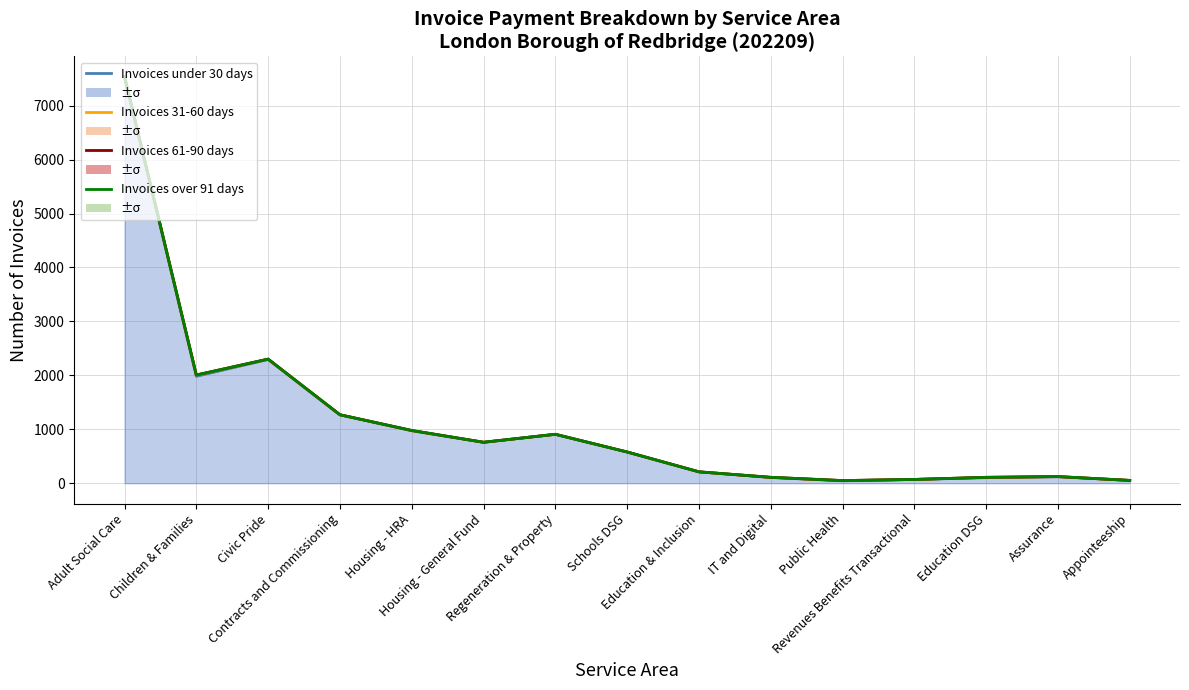

Where is Invoices 31-60 days nearest to the value 3791?

Civic Pride